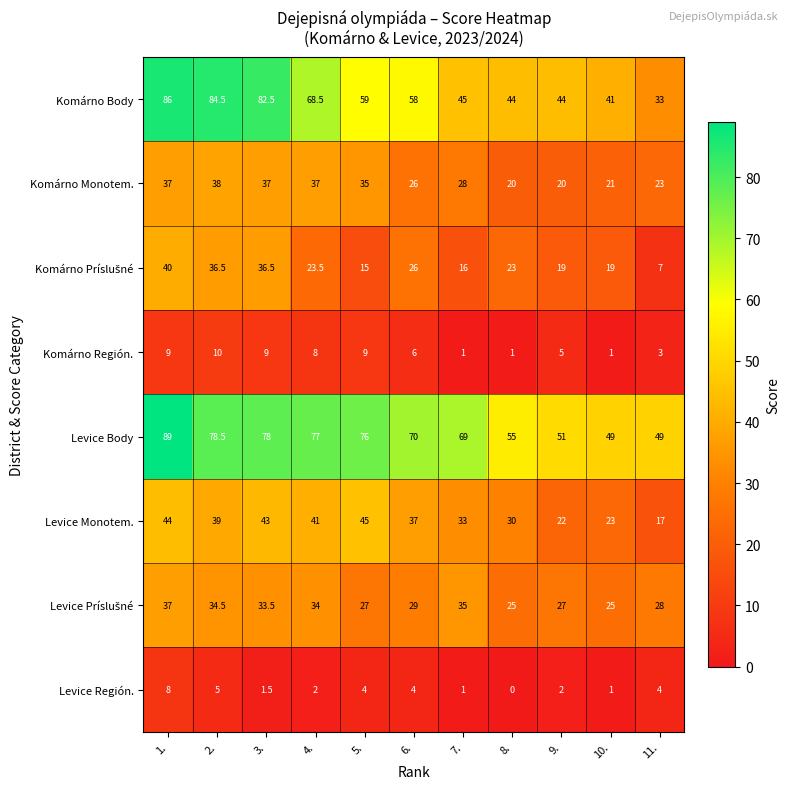

How many data points in Levice Body are less than 70?

5